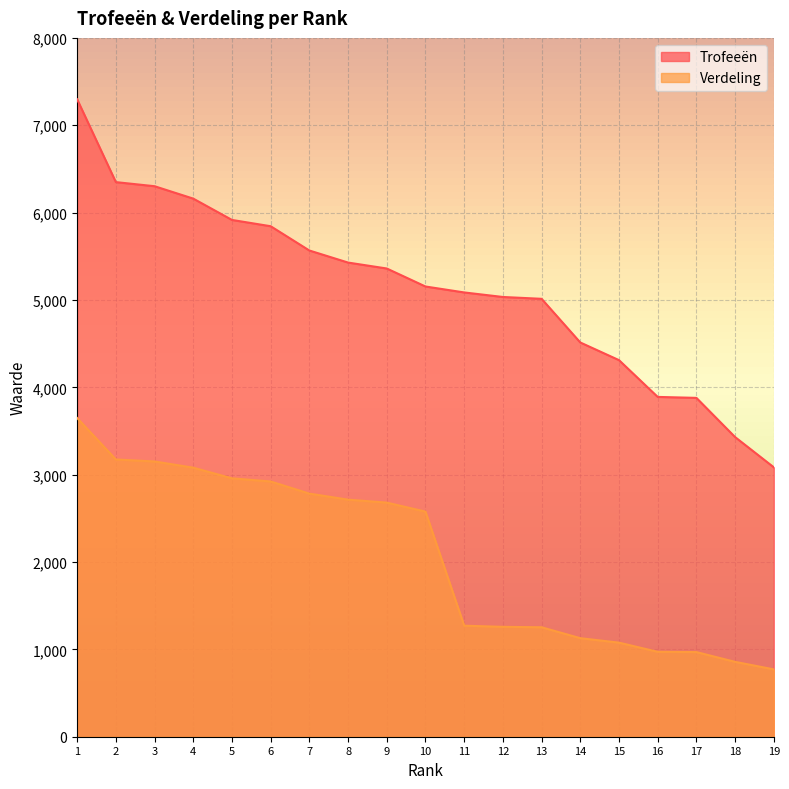

What is the value of the Verdeling point at the 19th from the left?

771